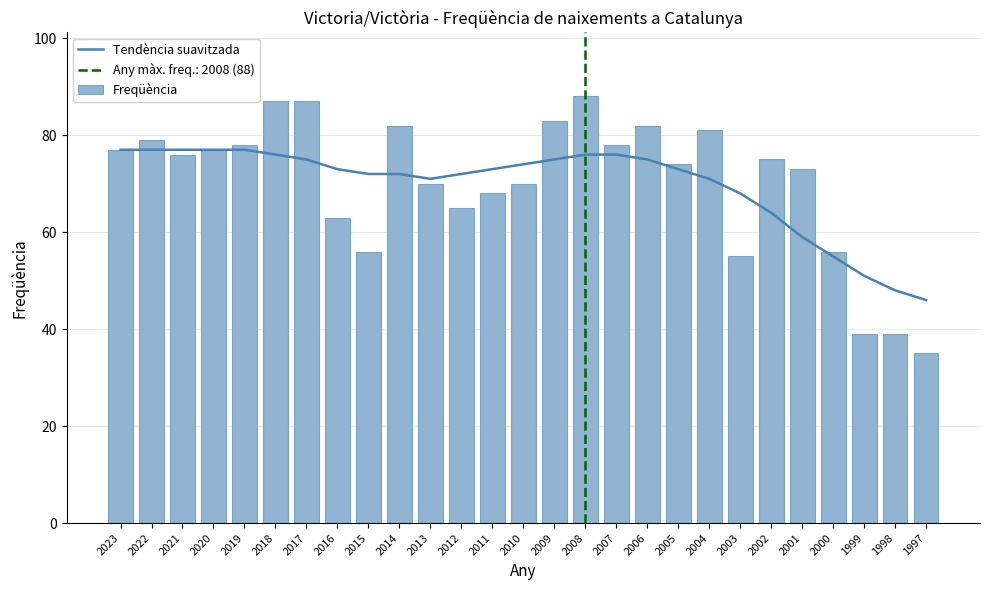

Rank the series by their average value, from highest to lowest.

Freqüència, Tendència suavitzada